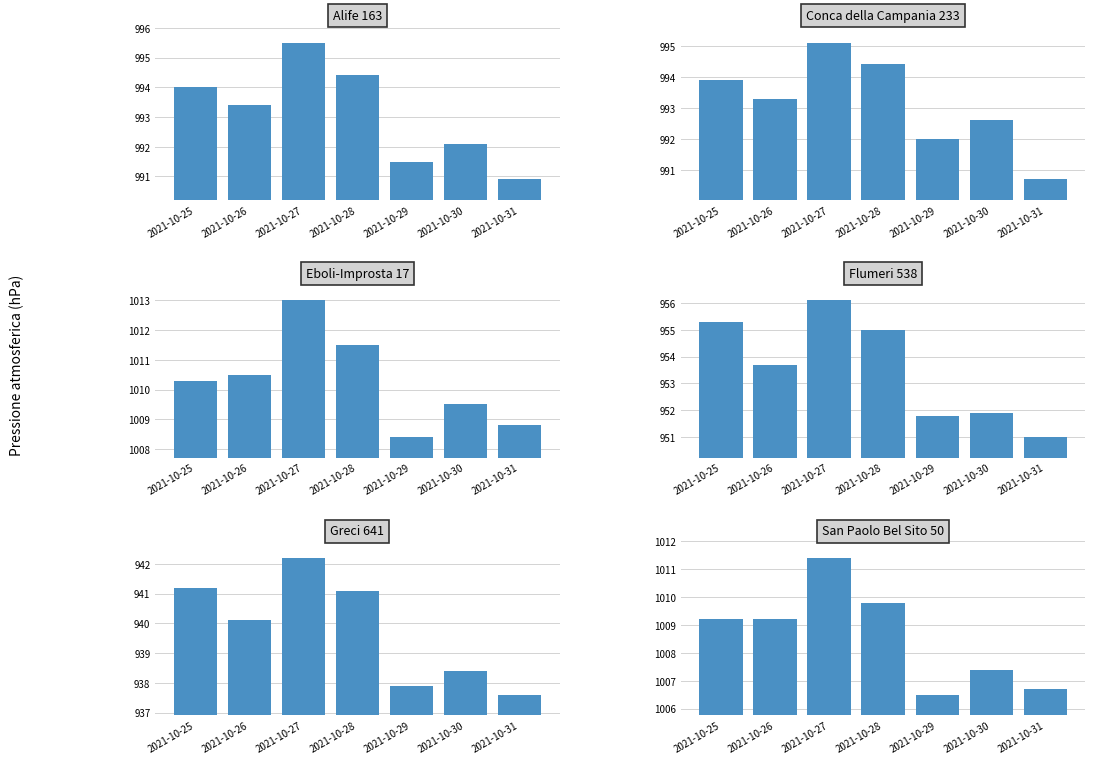

Which series has the widest spread of values?

Flumeri 538